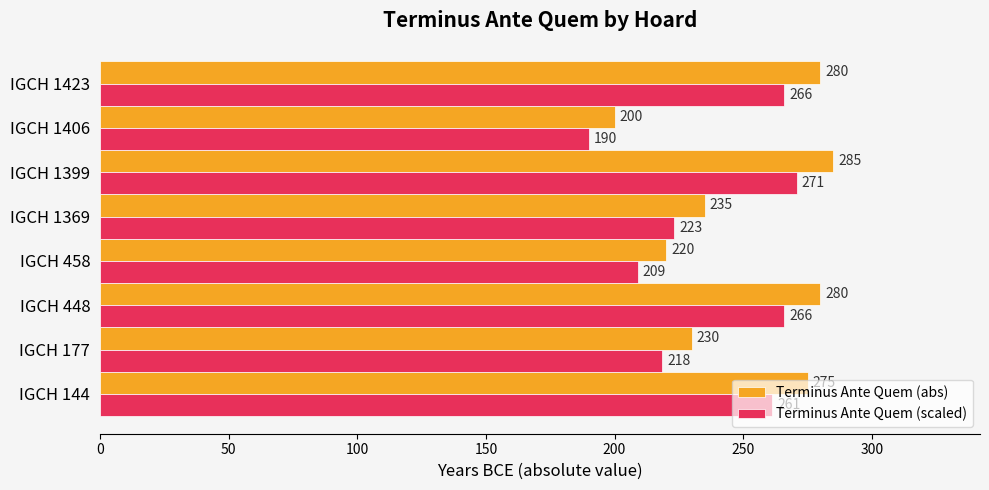

Rank the series at IGCH 144 from highest to lowest value.

Terminus Ante Quem (abs), Terminus Ante Quem (scaled)